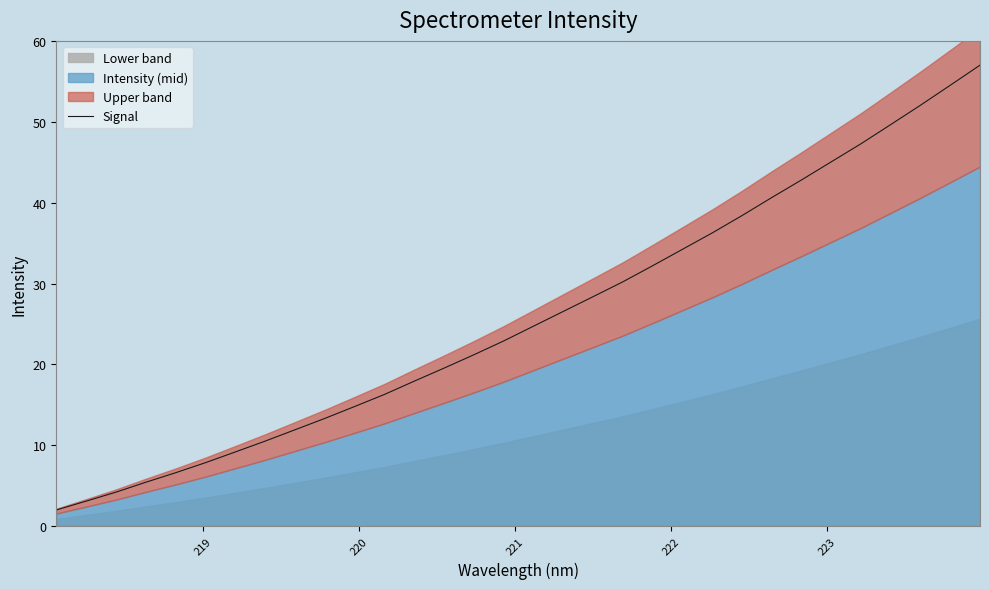

How many lines are shown in the chart?

1